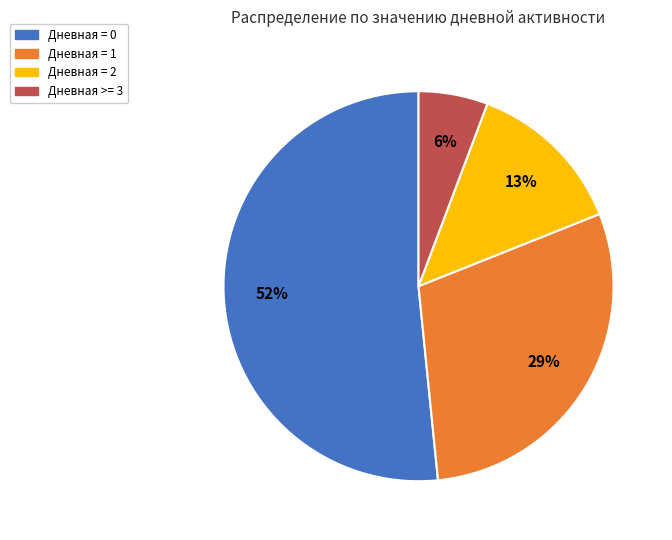

How many segments does this pie chart have?

4